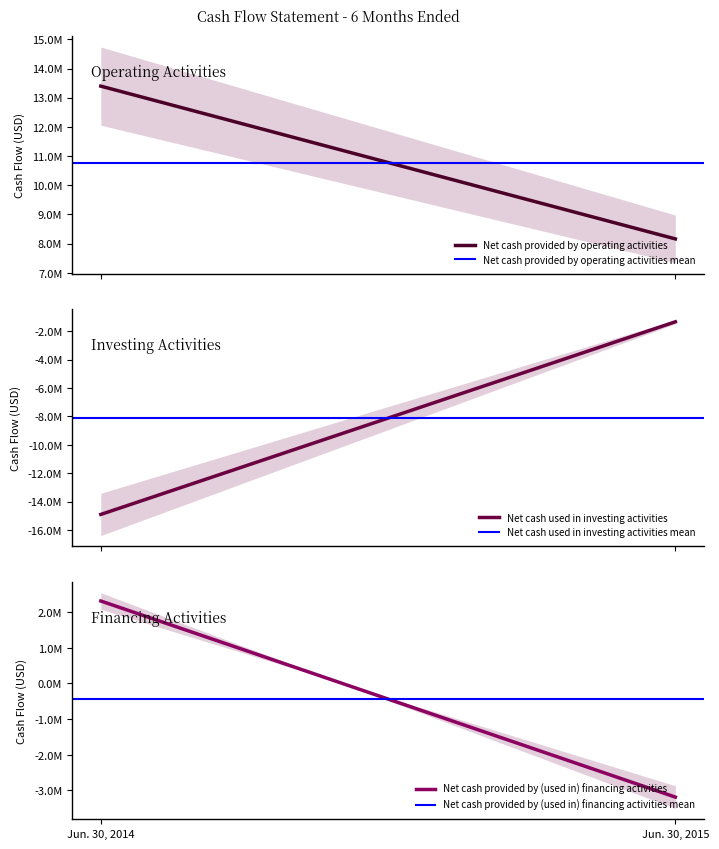

What is the approximate value of Net cash provided by (used in) financing activities at Jun. 30, 2015?

-3188367.0